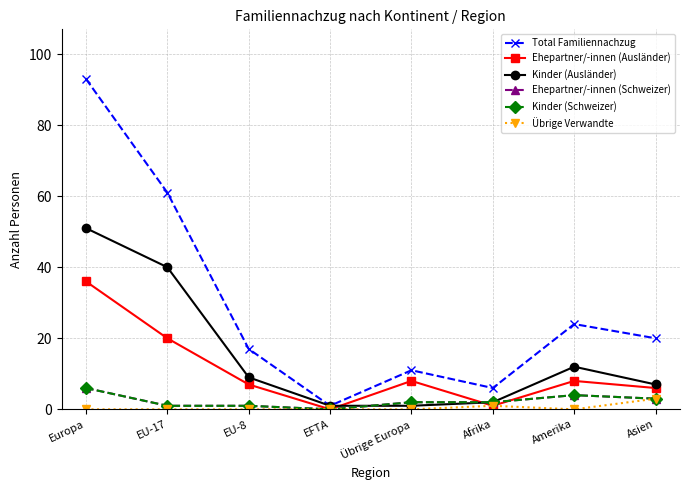

What is the label of the 8th point from the left?

Asien